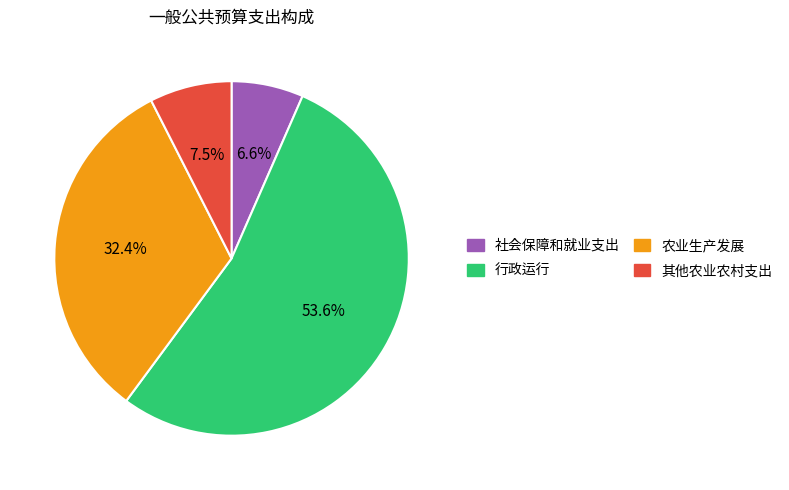

Is the sum of 农业生产发展 and 社会保障和就业支出 greater than half?

No